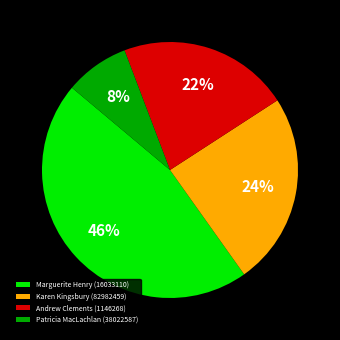

To the nearest percent, what is the difference between the Patricia MacLachlan (38022587) and Andrew Clements (1146268) slice percentages?

14%